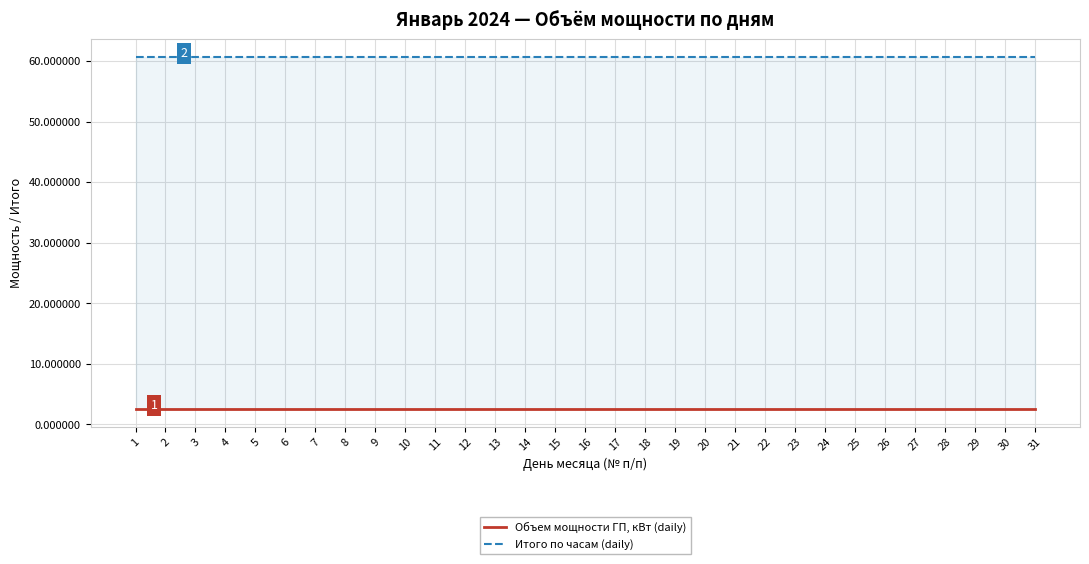

True or false: Итого по часам (daily) and Объем мощности ГП, кВт (daily) intersect in this chart.

False